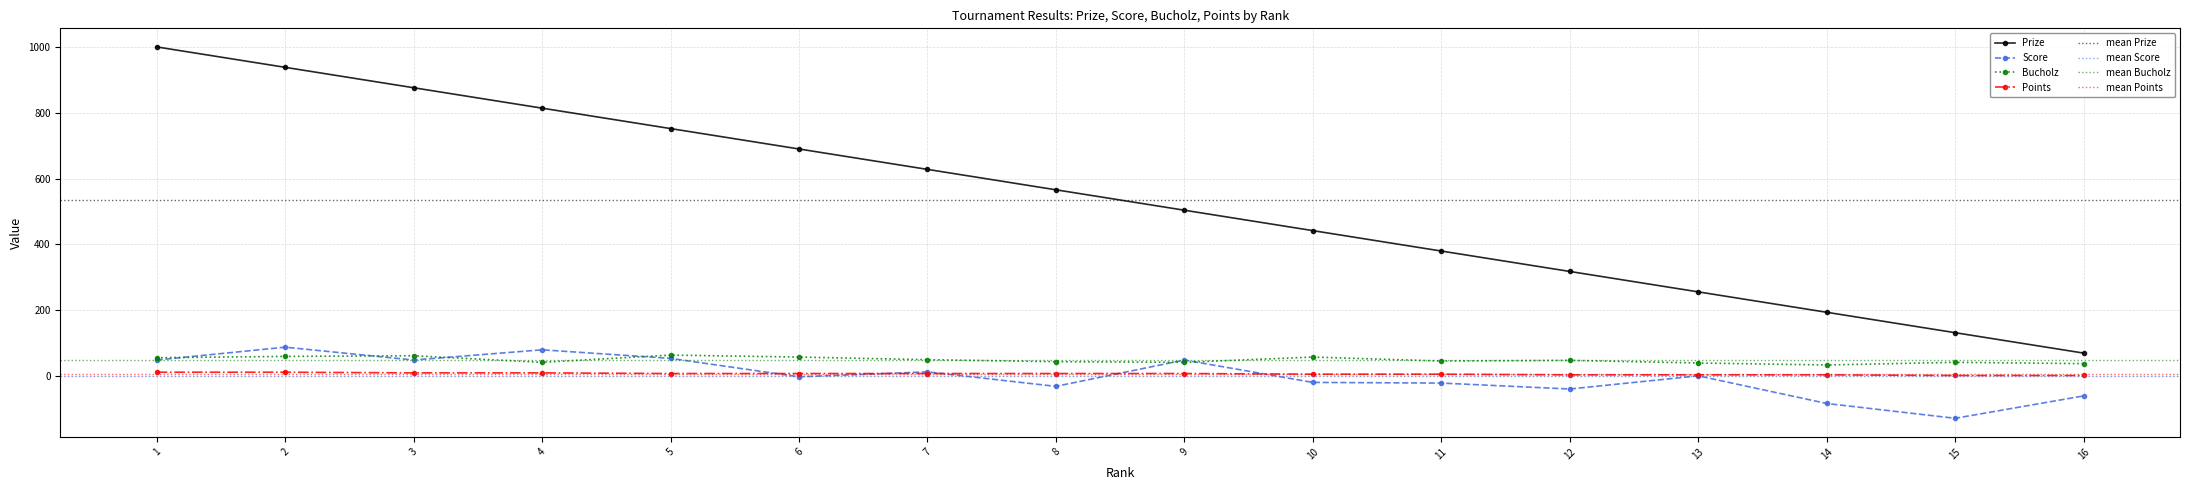

Read the Prize value at 7, to the nearest 10.

630